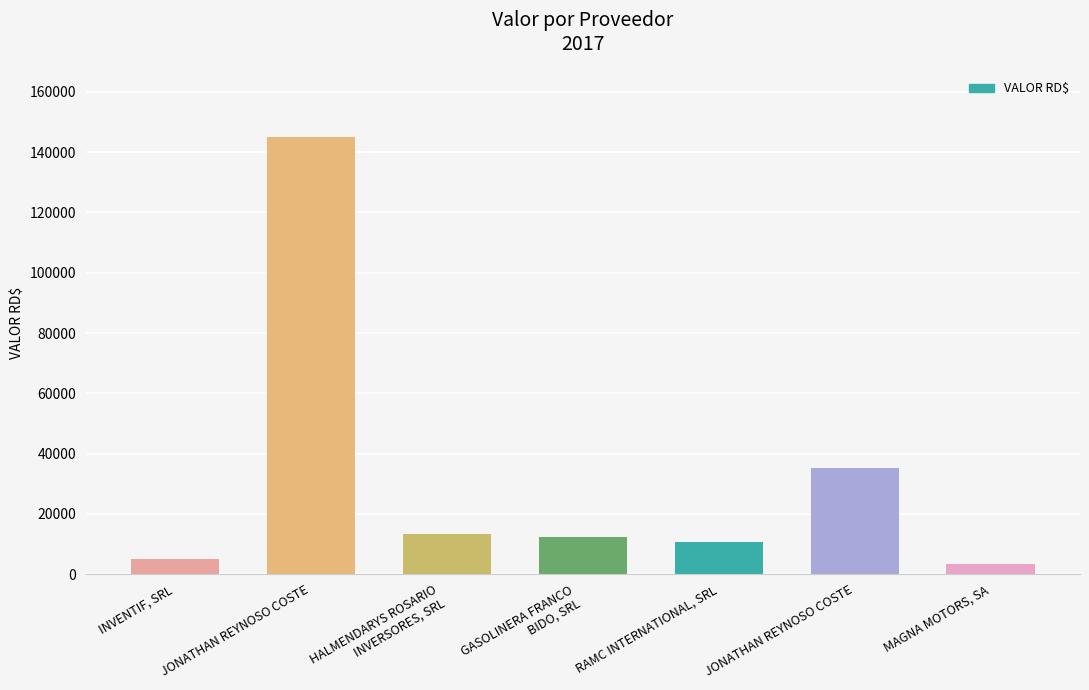

Does the chart contain any negative values?

No